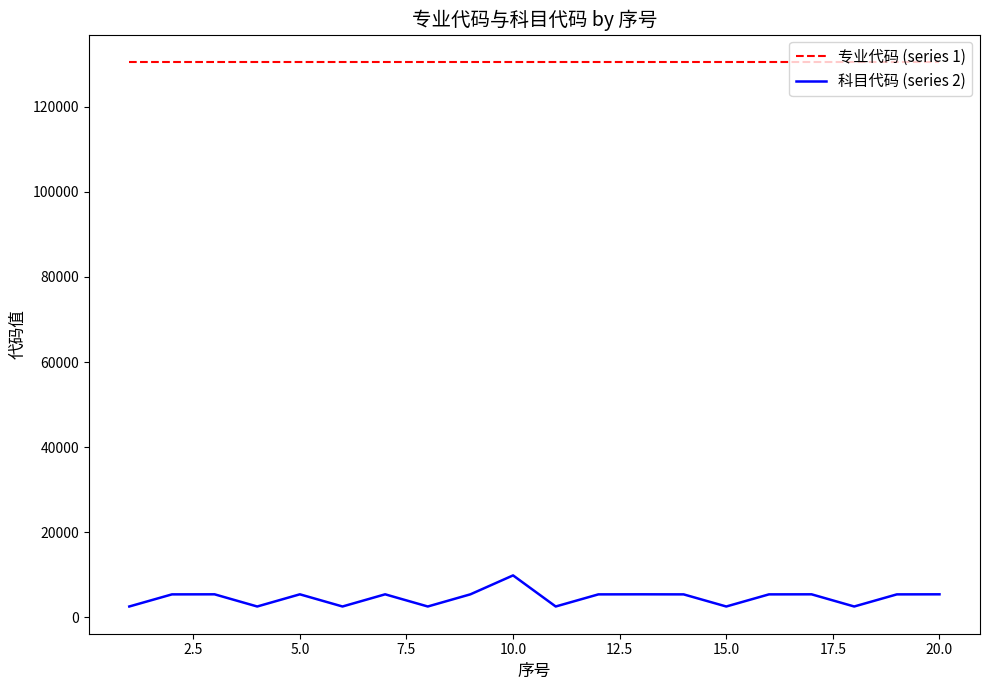

How many lines are shown in the chart?

2